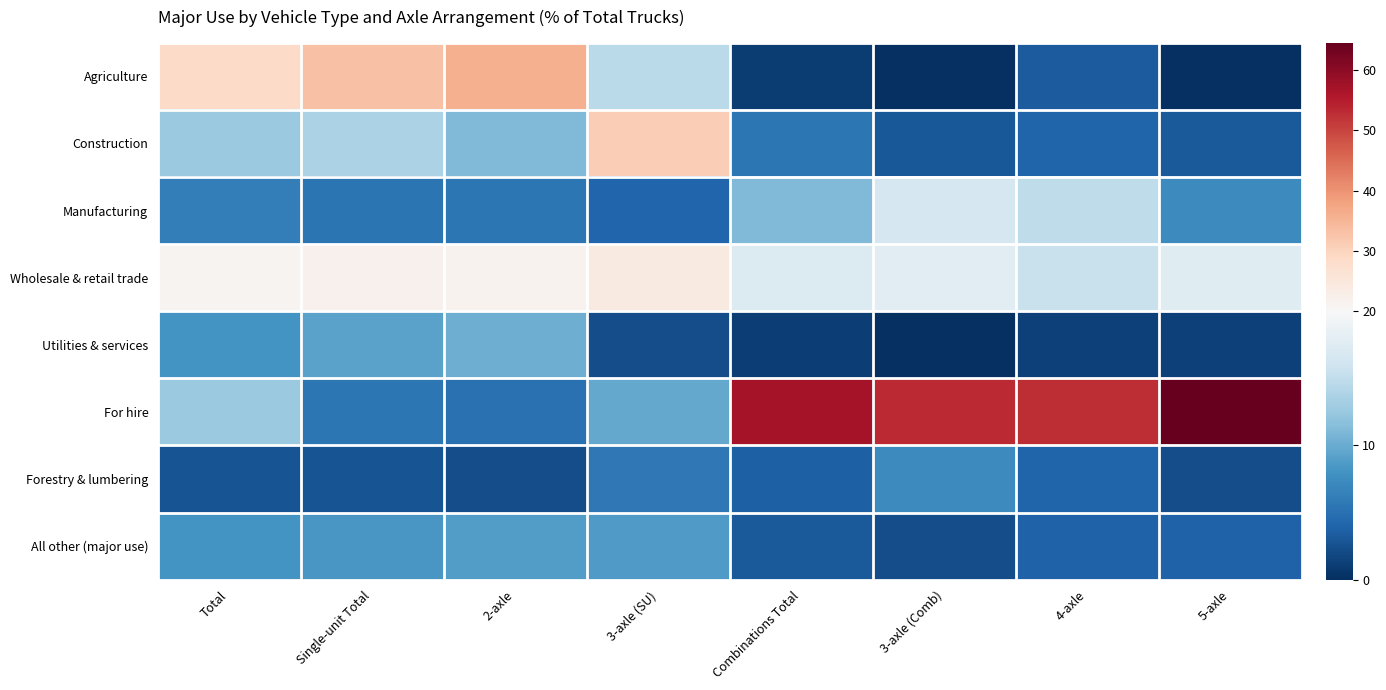

Reading right to left, extract all data points from this chart.

Agriculture: 5-axle=0.0	4-axle=3.4	3-axle (Comb)=0.0	Combinations Total=1.0	3-axle (SU)=14.6	2-axle=35.7	Single-unit Total=33.1	Total=28.6
Construction: 5-axle=3.2	4-axle=4.0	3-axle (Comb)=3.1	Combinations Total=5.6	3-axle (SU)=30.8	2-axle=11.1	Single-unit Total=13.6	Total=12.5
Manufacturing: 5-axle=7.3	4-axle=14.9	3-axle (Comb)=16.6	Combinations Total=11.2	3-axle (SU)=4.2	2-axle=5.5	Single-unit Total=5.4	Total=6.1
Wholesale & retail trade: 5-axle=17.5	4-axle=15.6	3-axle (Comb)=17.7	Combinations Total=17.3	3-axle (SU)=24.1	2-axle=21.5	Single-unit Total=21.9	Total=21.2
Utilities & services: 5-axle=1.3	4-axle=1.3	3-axle (Comb)=0.0	Combinations Total=1.2	3-axle (SU)=2.3	2-axle=10.2	Single-unit Total=9.3	Total=8.1
For hire: 5-axle=64.5	4-axle=53.0	3-axle (Comb)=53.1	Combinations Total=56.9	3-axle (SU)=9.7	2-axle=5.0	Single-unit Total=5.6	Total=12.6
Forestry & lumbering: 5-axle=2.3	4-axle=4.0	3-axle (Comb)=7.2	Combinations Total=3.6	3-axle (SU)=5.7	2-axle=2.2	Single-unit Total=2.7	Total=2.8
All other (major use): 5-axle=3.9	4-axle=3.8	3-axle (Comb)=2.3	Combinations Total=3.2	3-axle (SU)=8.6	2-axle=8.8	Single-unit Total=8.4	Total=8.1